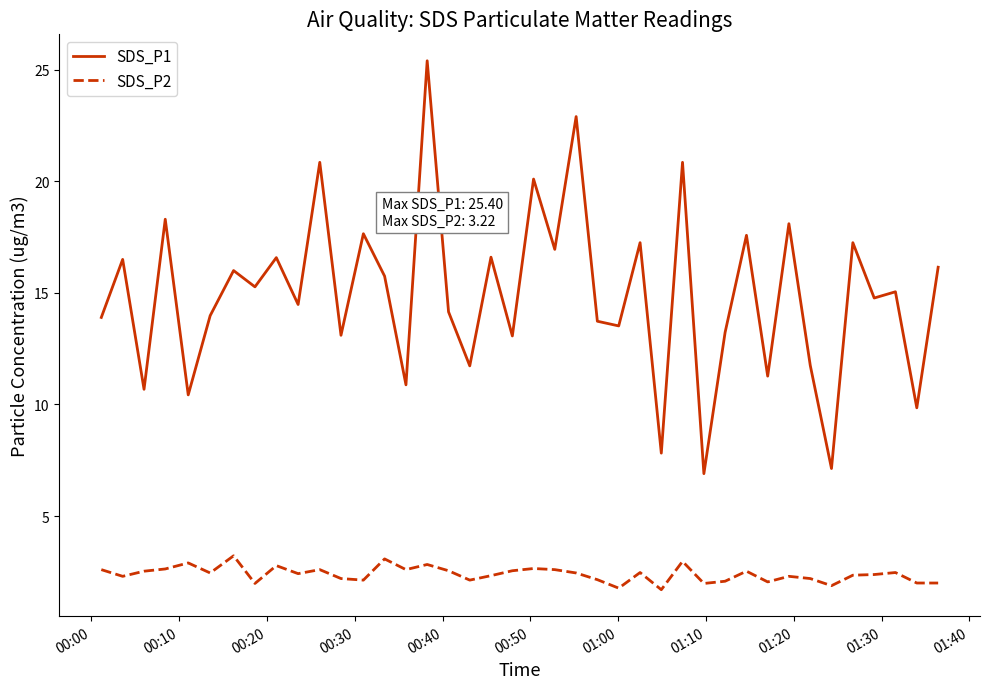

True or false: SDS_P1 and SDS_P2 intersect in this chart.

False